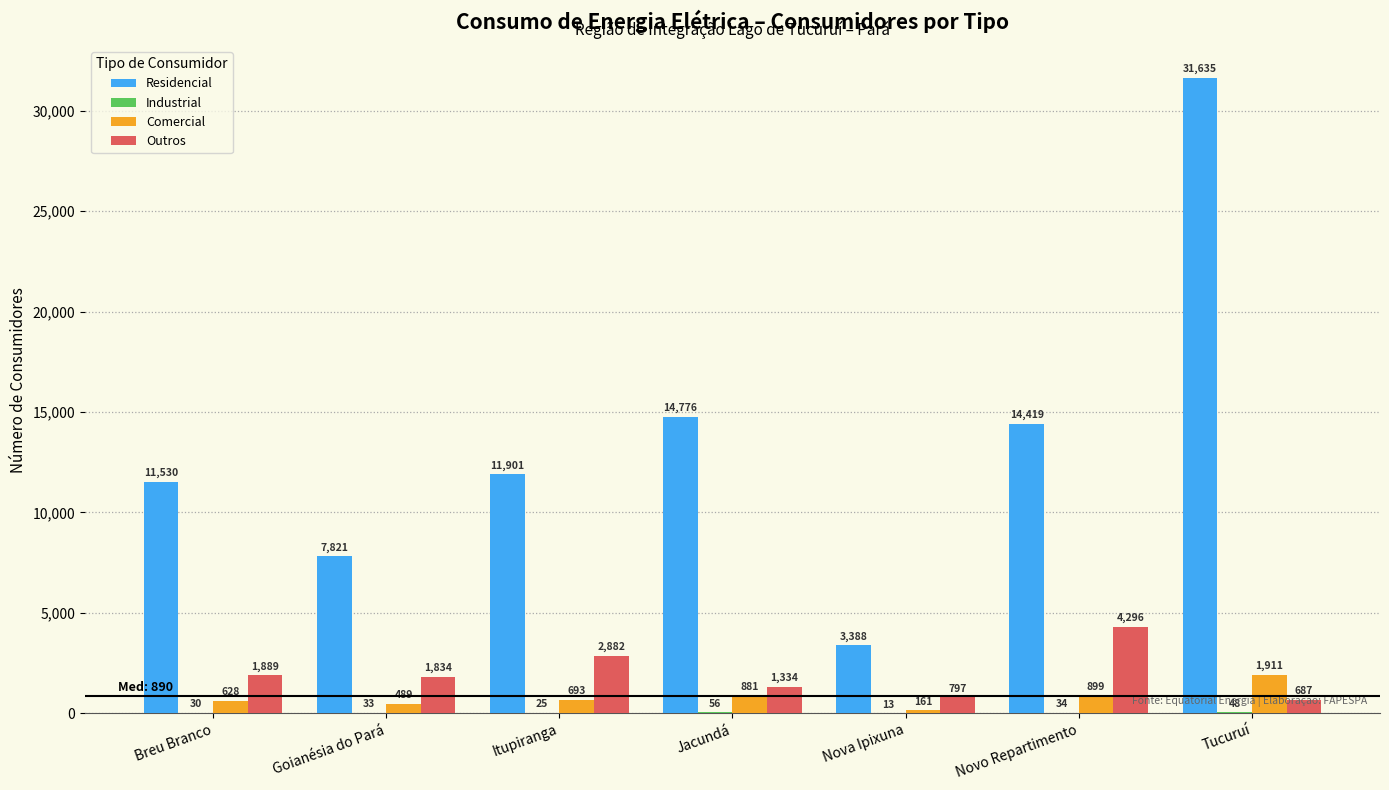

What is the sum of all Residencial values?

95470